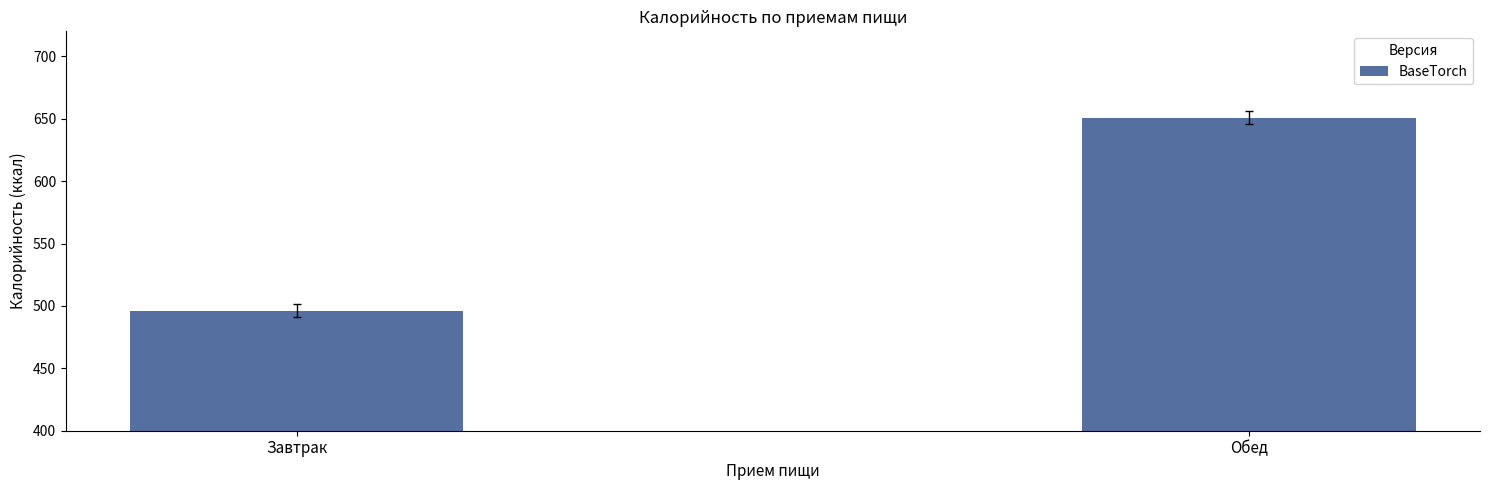

At which label does the data first exceed 650?

Обед